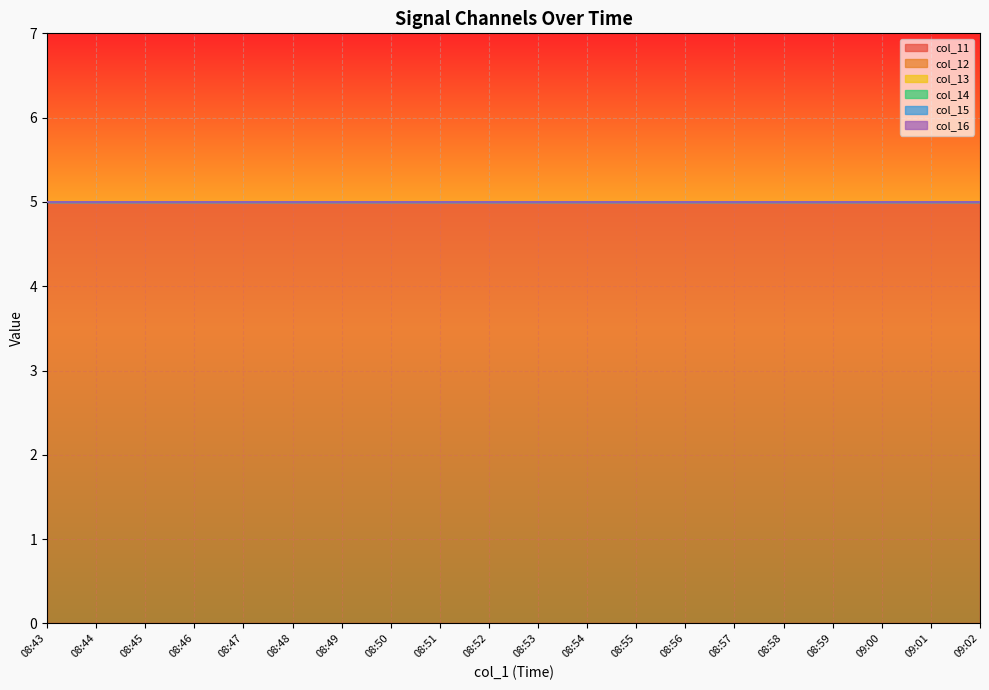

Rank the series at 08:43 from highest to lowest value.

col_11, col_12, col_13, col_14, col_15, col_16